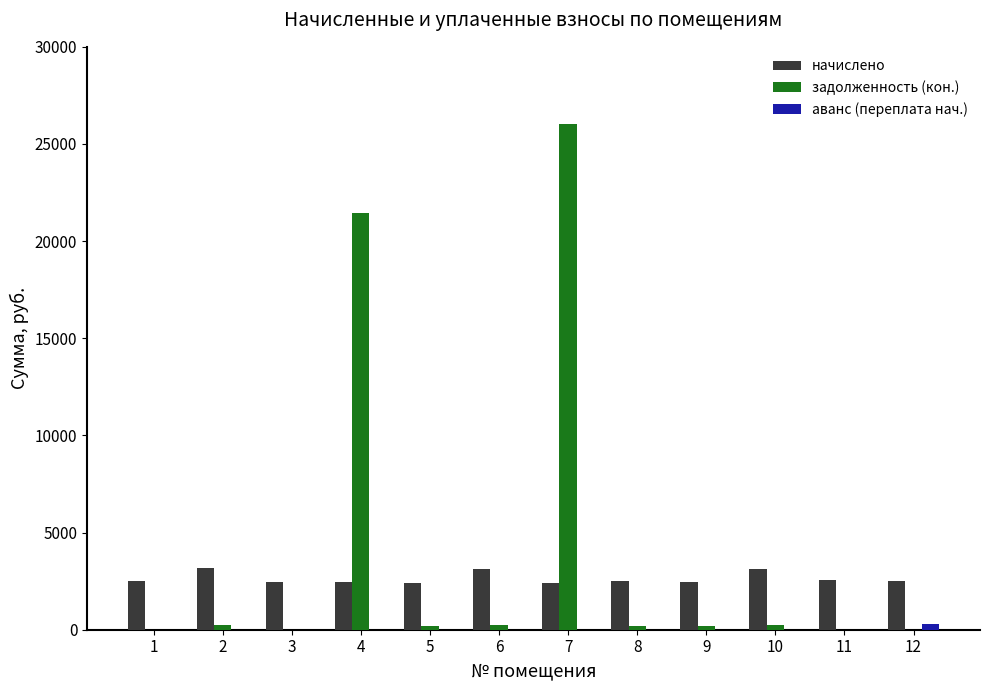

At which category is the sum across all series the highest?

7